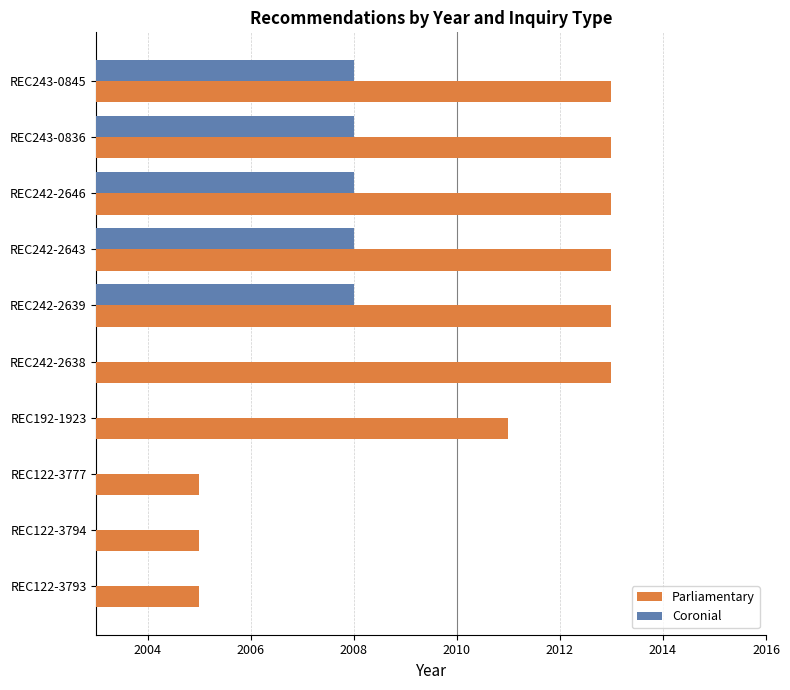

What is the lowest value of the Parliamentary series?

2005